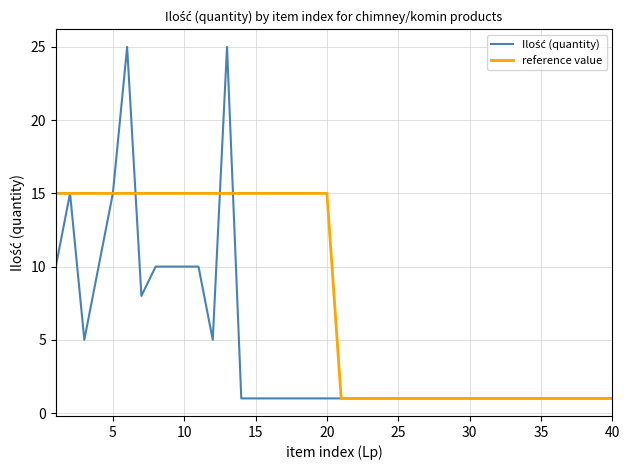

Which series has the largest total across all categories?

reference value